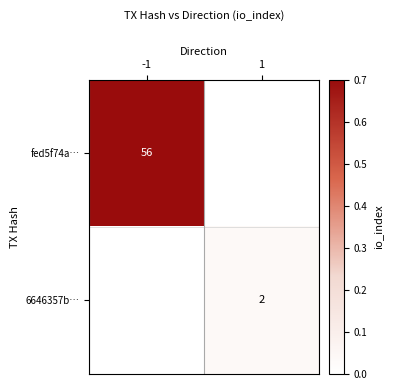

Is it true that fed5f74a… equals 75 at -1?

False